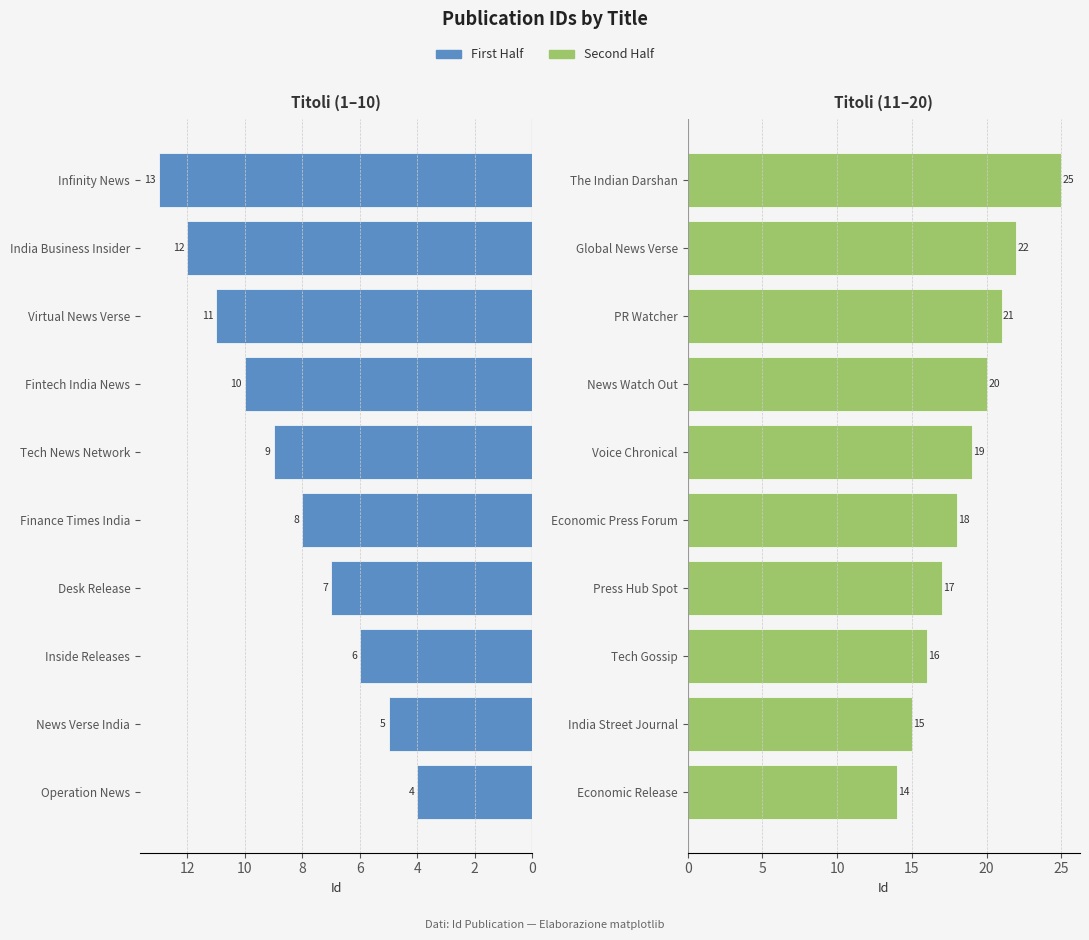

How many First Half values are between 6 and 11?

6